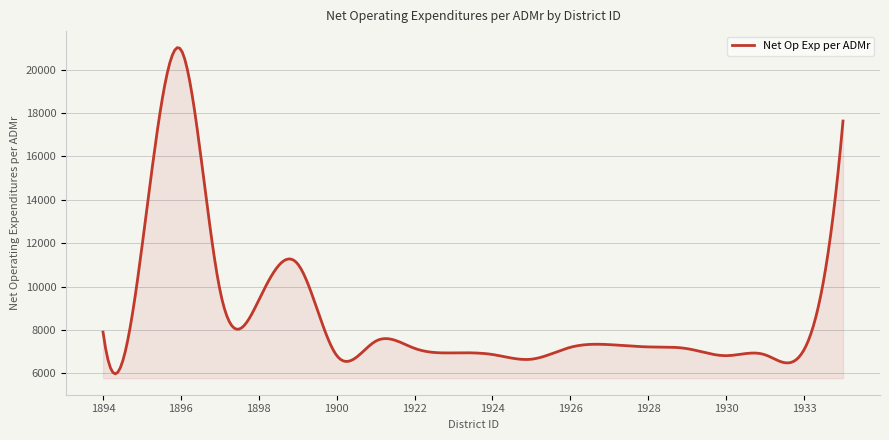

What is the minimum value shown in the chart?

5982.8